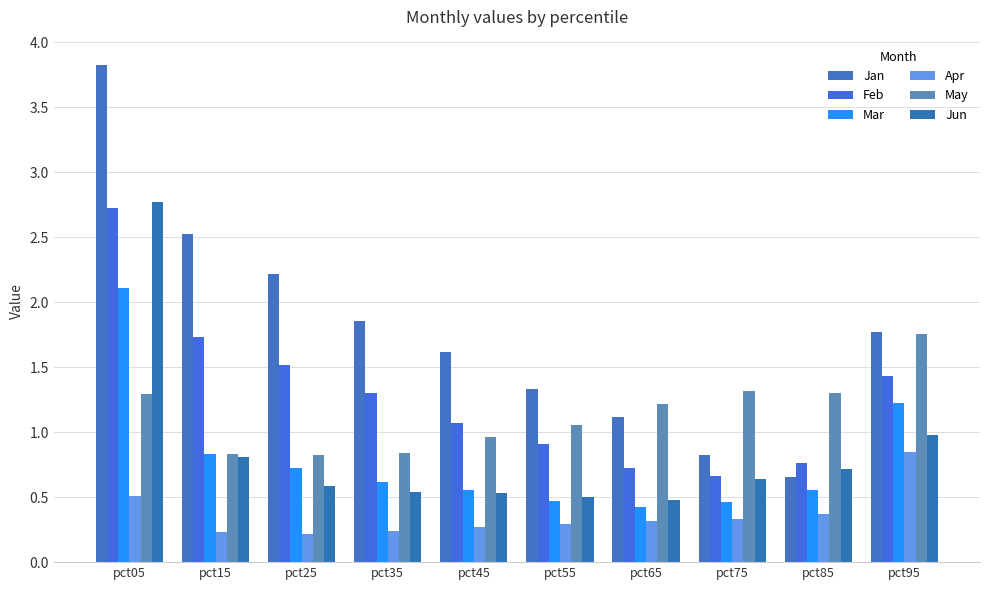

True or false: Apr has a value of 0.2 at pct45.

False